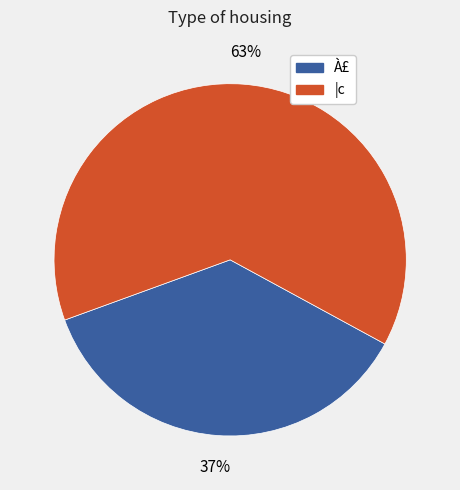

Is there any slice that represents more than half of the pie?

Yes